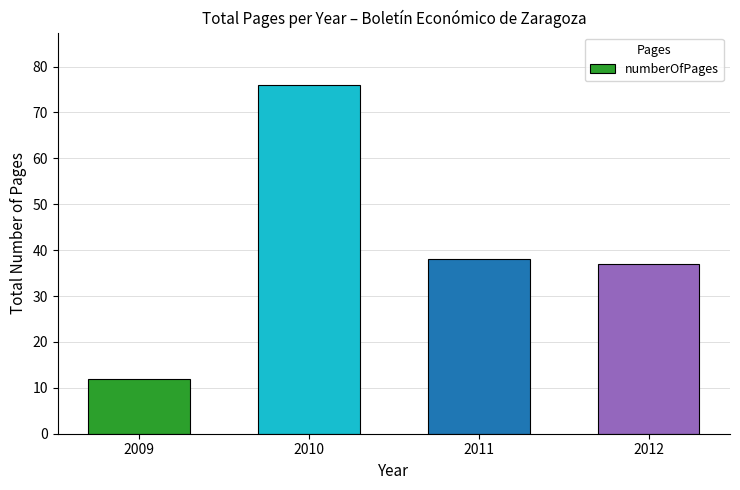

Rank the categories by value from lowest to highest.

2009, 2012, 2011, 2010